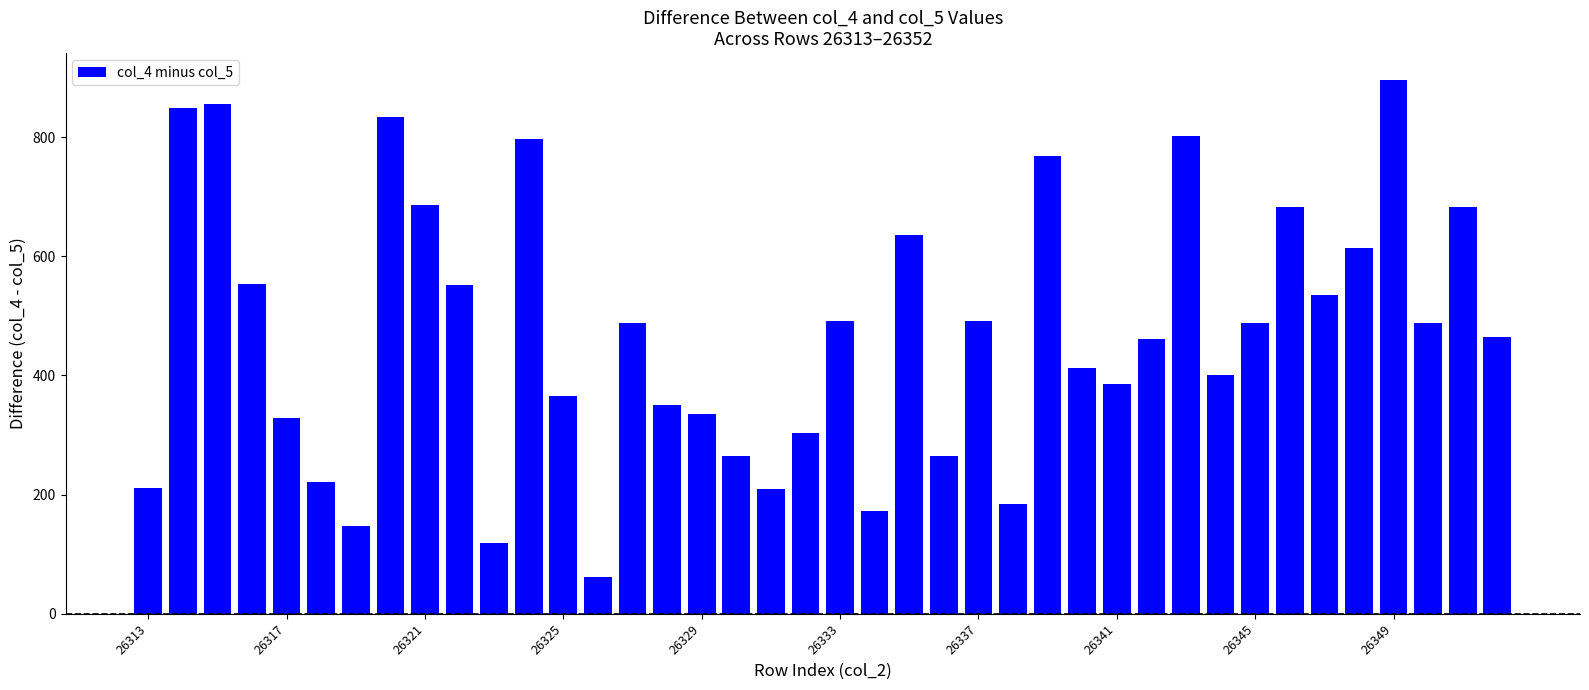

What is the smallest value displayed?

61